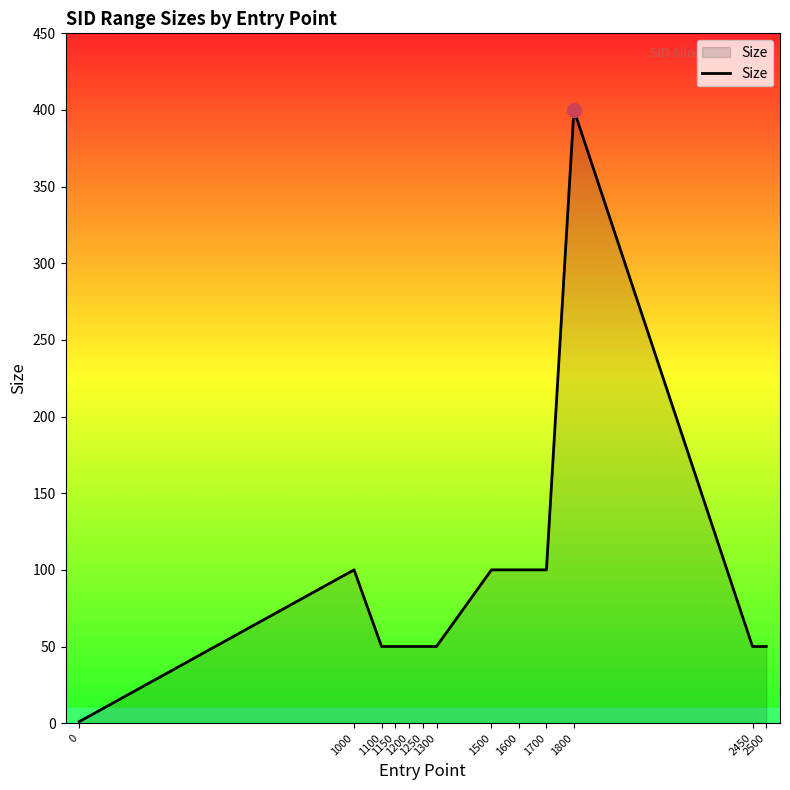

At which label does the data first exceed 50?

1000